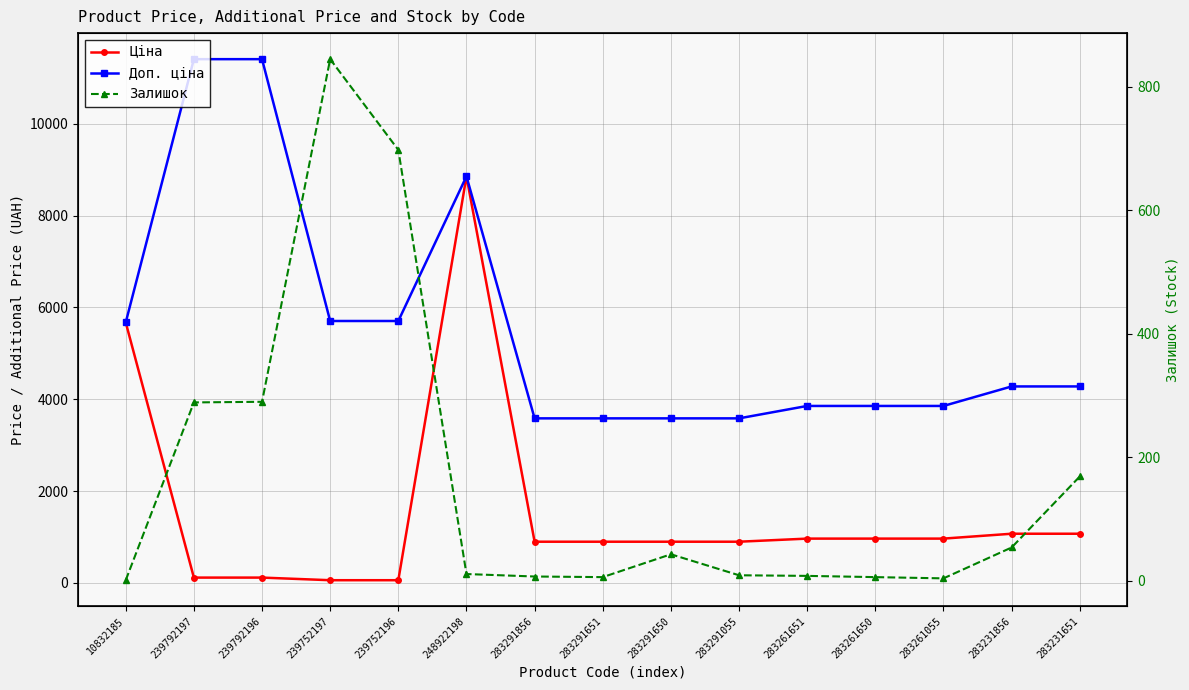

Reading left to right, list all the values displayed in this chart.

Ціна: 10832185=5673.8	239792197=114.1	239792196=114.1	239752197=57.0	239752196=57.0	248922198=8856.7	283291856=895.9	283291651=895.9	283291650=895.9	283291055=895.9	283261651=963.5	283261650=963.5	283261055=963.5	283231856=1069.8	283231651=1069.8
Доп. ціна: 10832185=5673.8	239792197=11410.0	239792196=11410.0	239752197=5705.0	239752196=5705.0	248922198=8856.7	283291856=3583.6	283291651=3583.6	283291650=3583.6	283291055=3583.6	283261651=3854.0	283261650=3854.0	283261055=3854.0	283231856=4279.1	283231651=4279.1
Залишок: 10832185=1.0	239792197=289.0	239792196=290.0	239752197=845.0	239752196=698.0	248922198=11.0	283291856=7.0	283291651=6.0	283291650=43.0	283291055=9.0	283261651=8.0	283261650=6.0	283261055=4.0	283231856=54.0	283231651=169.0